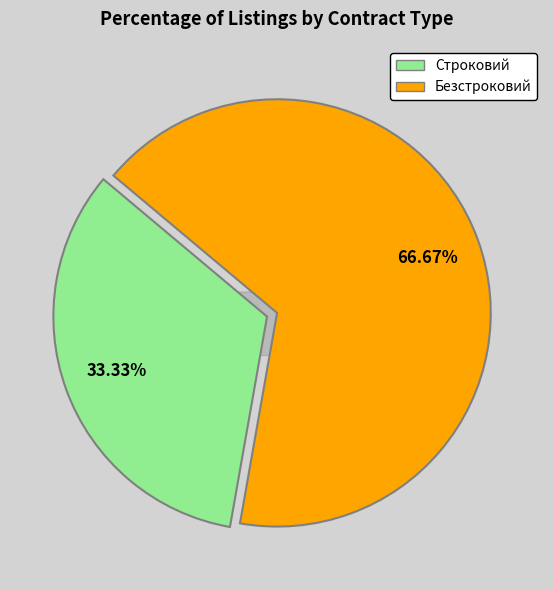

Is it true that Безстроковий is 67% of the pie?

True